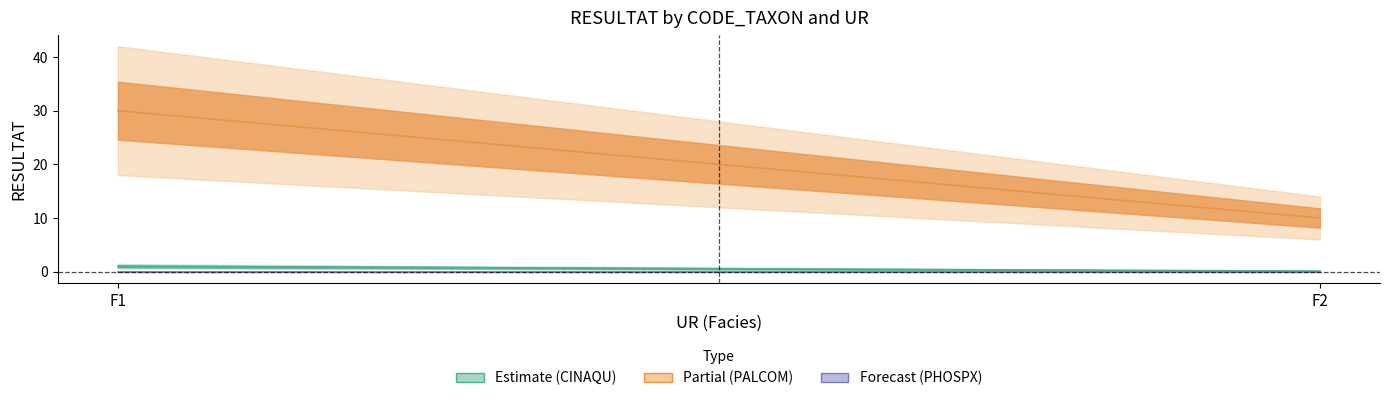

Count the Estimate values in the range 0 to 1.

2